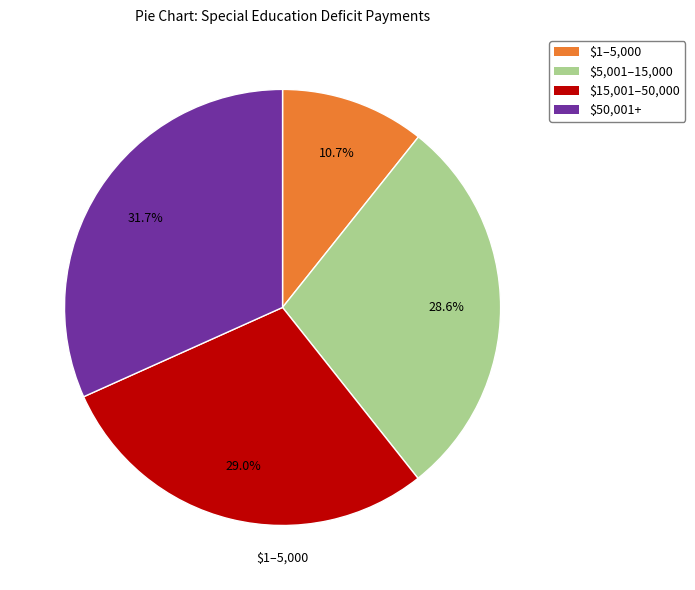

Is there a majority slice in this chart?

No